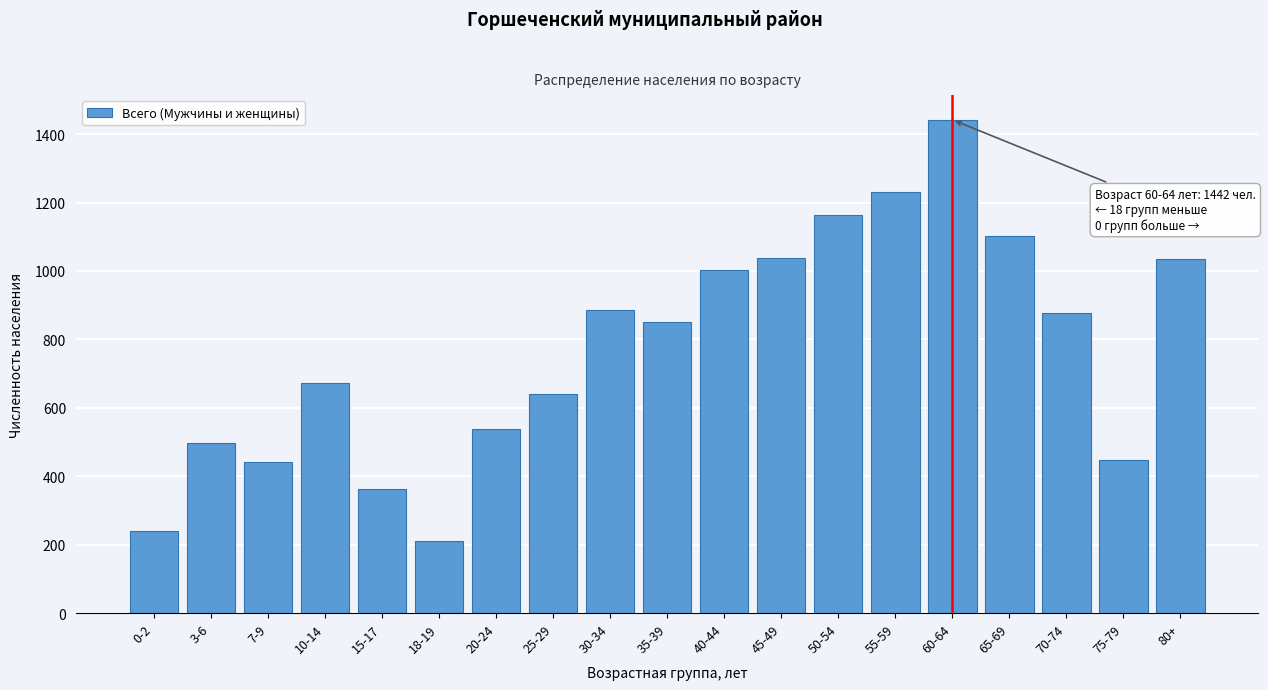

True or false: the data shows 1697 at 65-69.

False